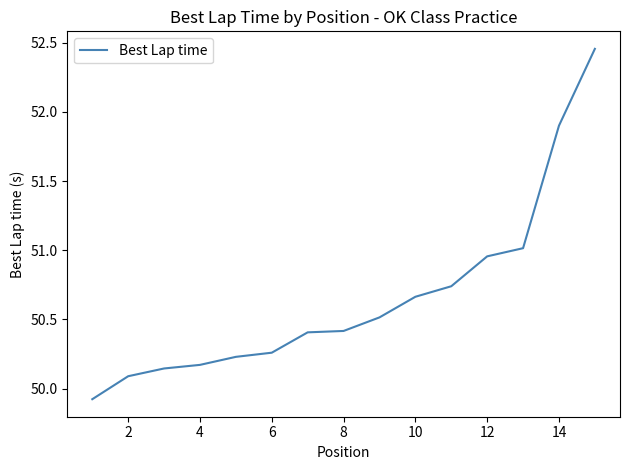

What is the smallest value displayed?

49.9